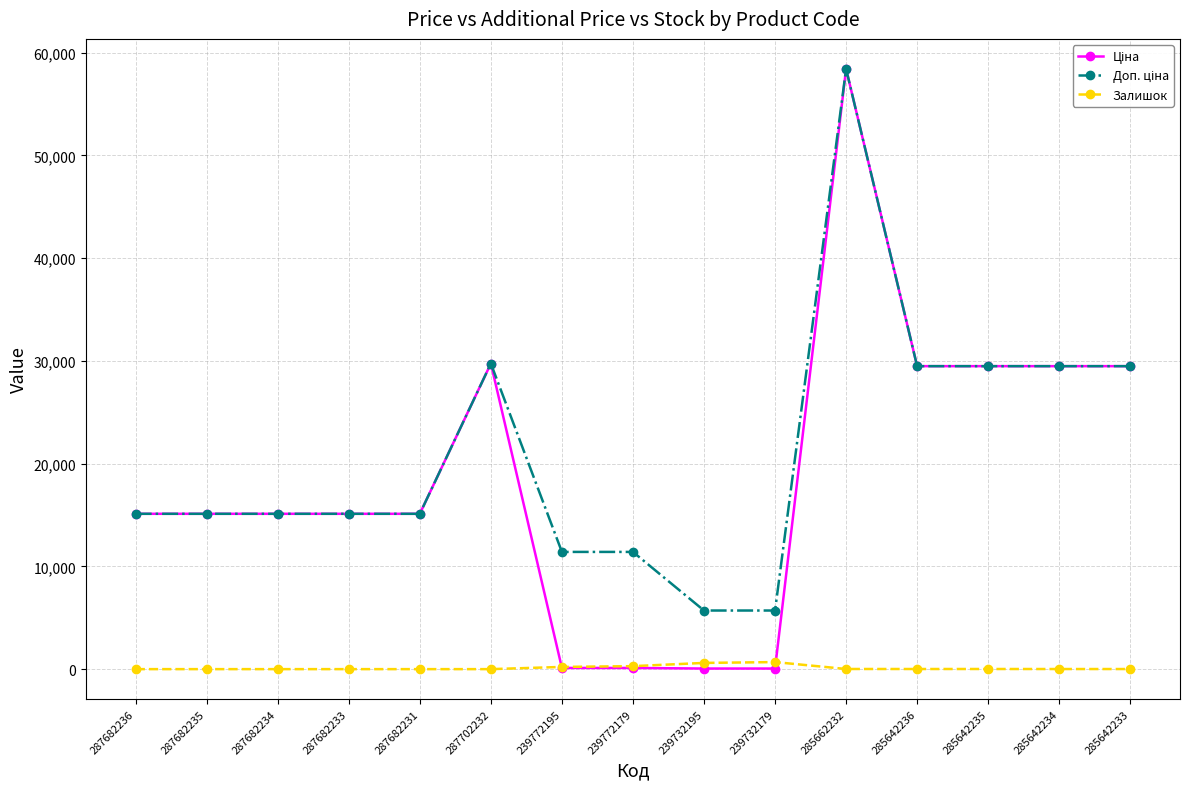

What is the label of the 10th point from the left?

239732179